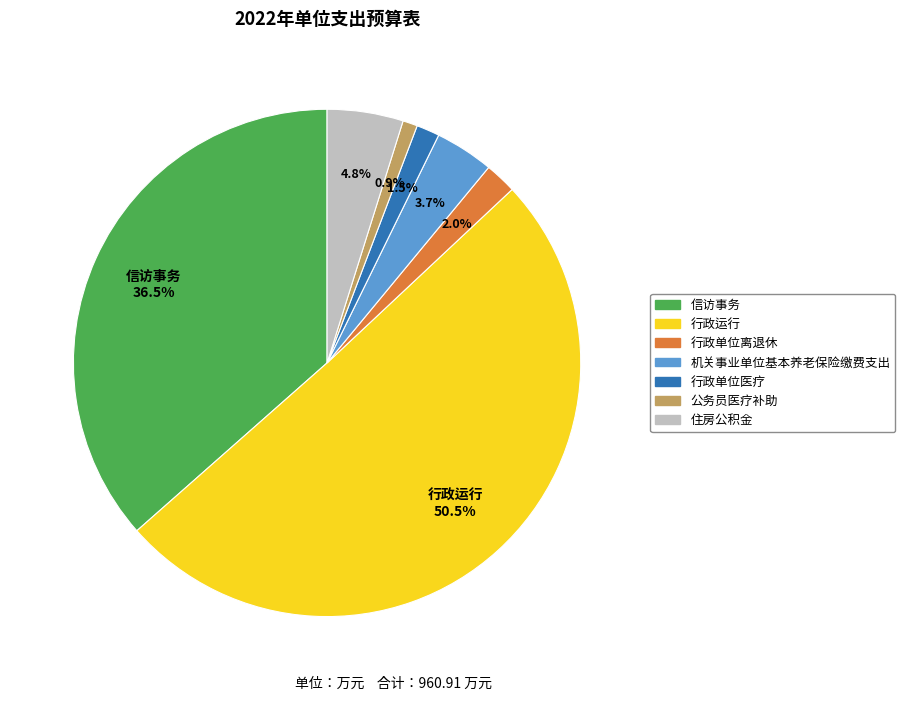

The 机关事业单位基本养老保险缴费支出 slice represents 17% of the pie. True or false?

False